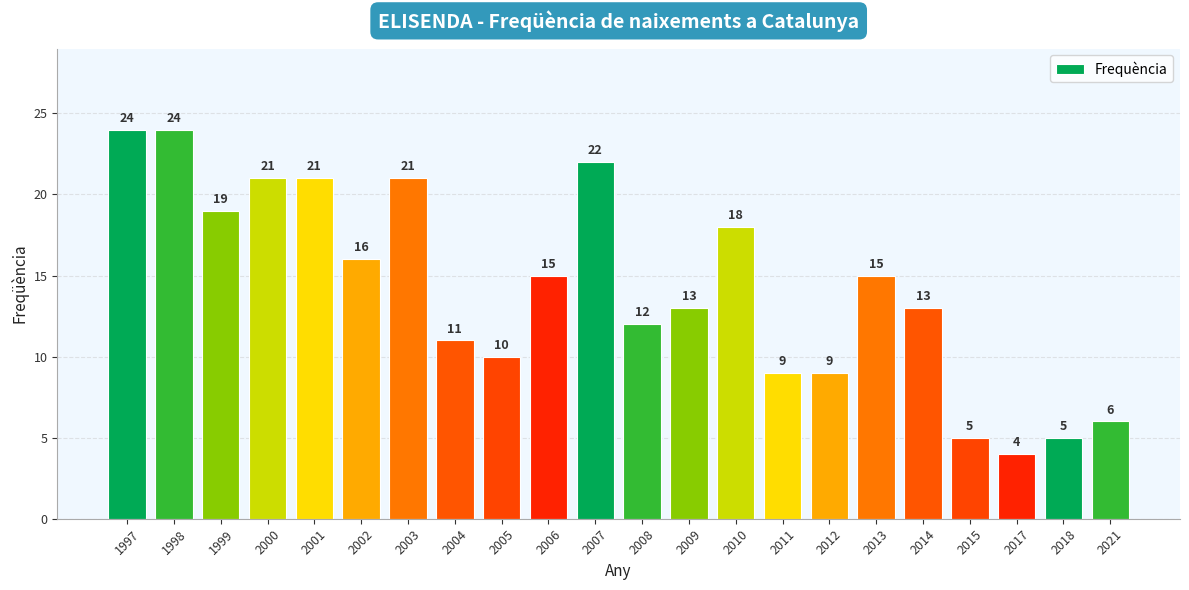

At which label does the data first exceed 15?

1997